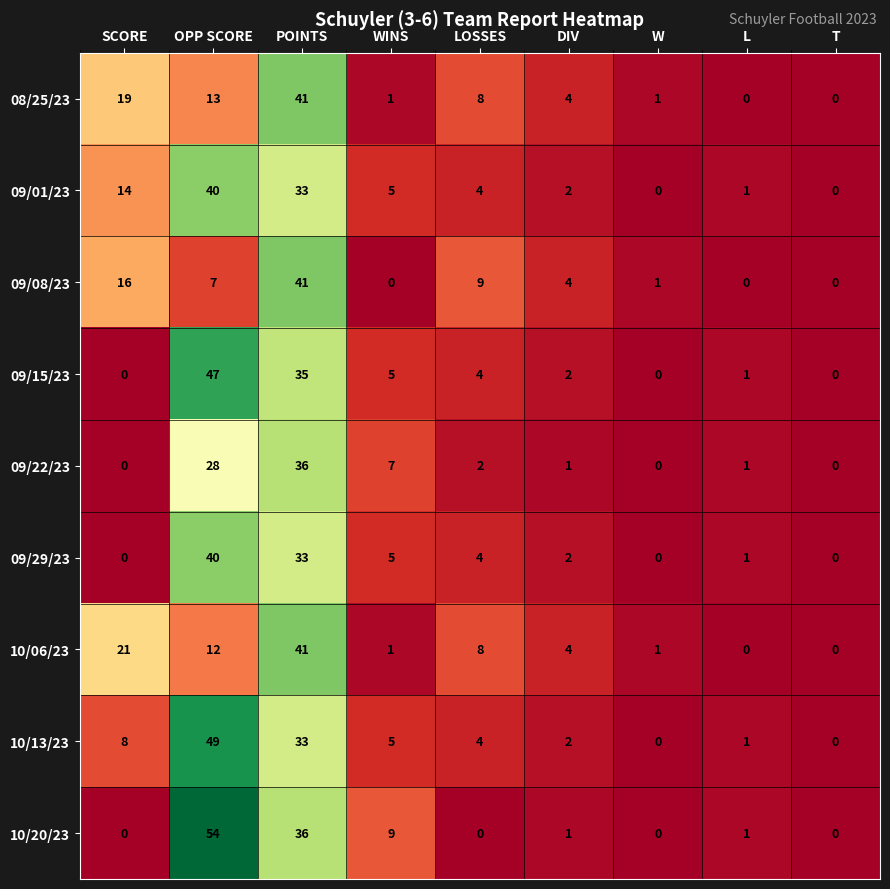

The value of 09/29/23 at DIV is 3. True or false?

False